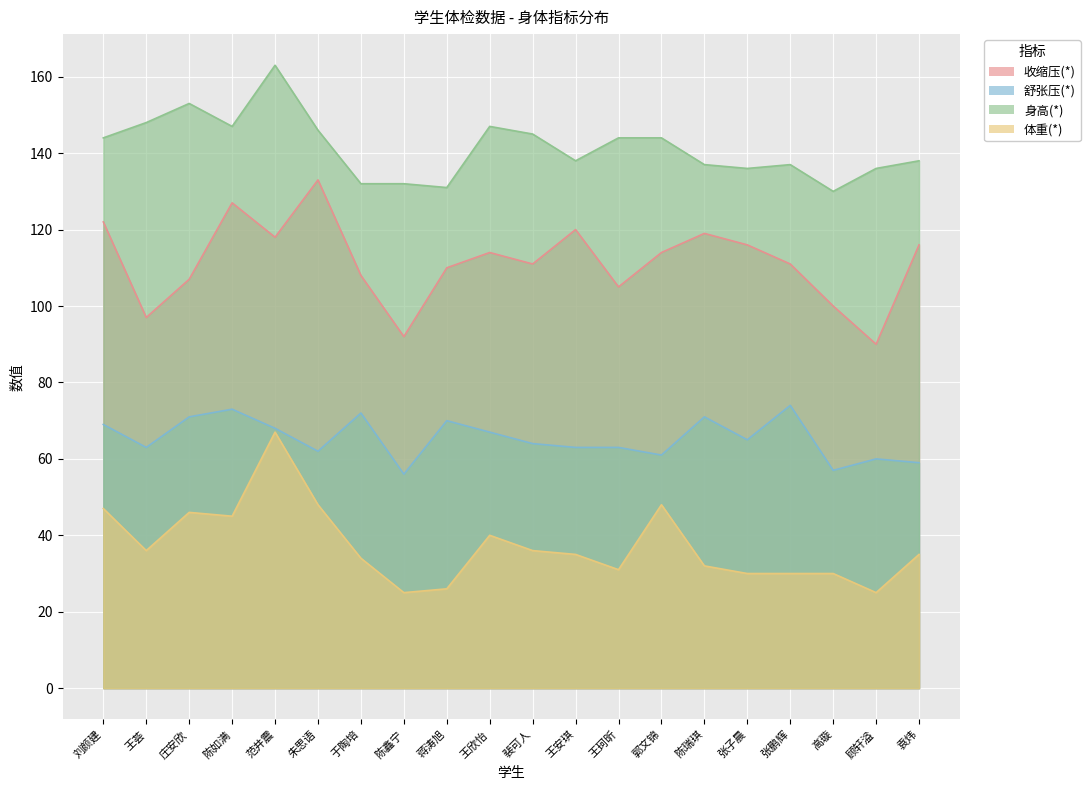

True or false: 体重(*) has a value of 49 at 裴可人.

False